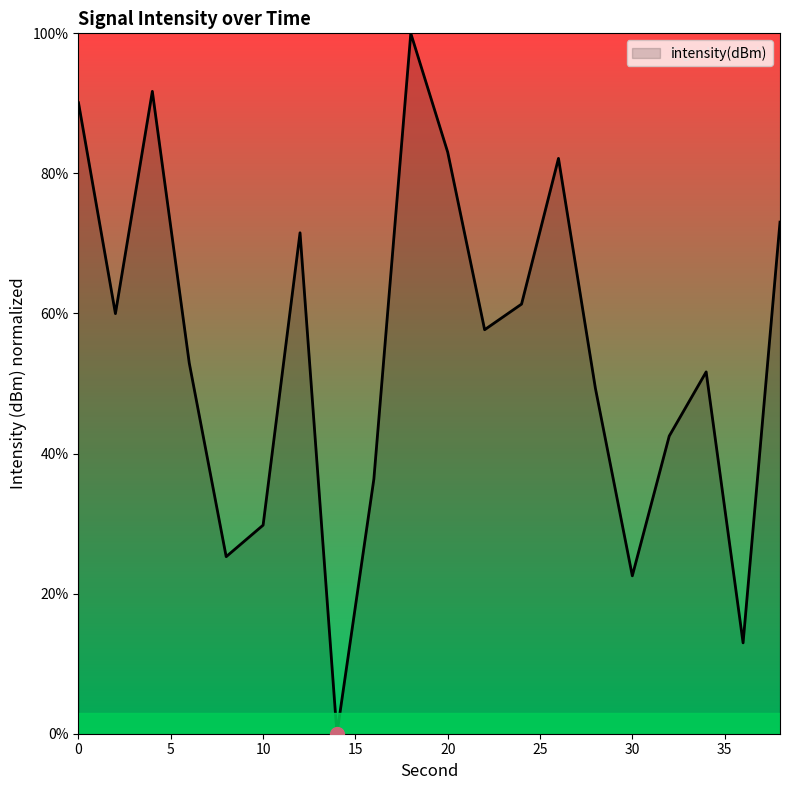

What is the greatest value displayed?

100.0